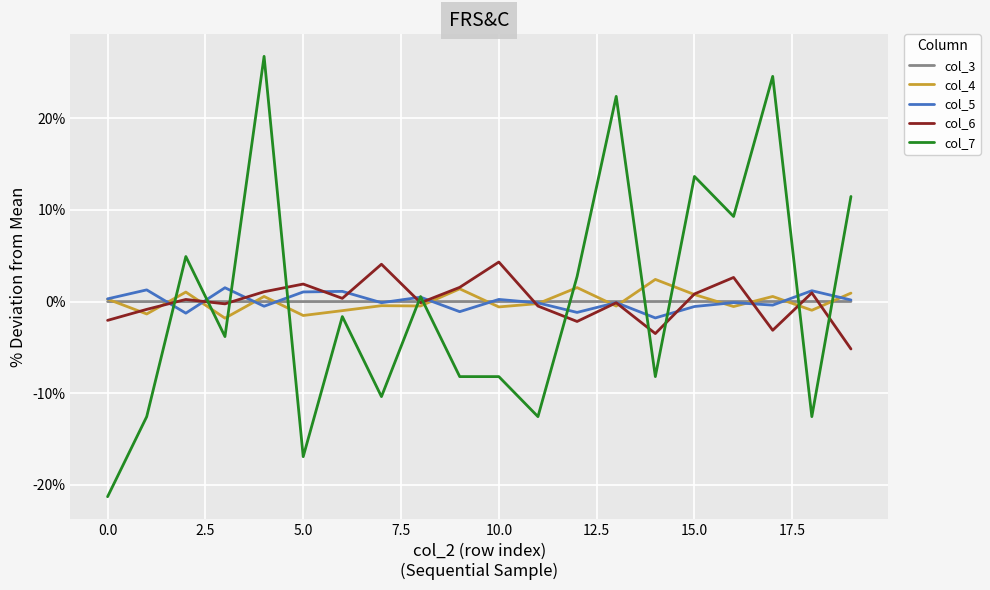

What is the highest value of the col_7 series?

26.8